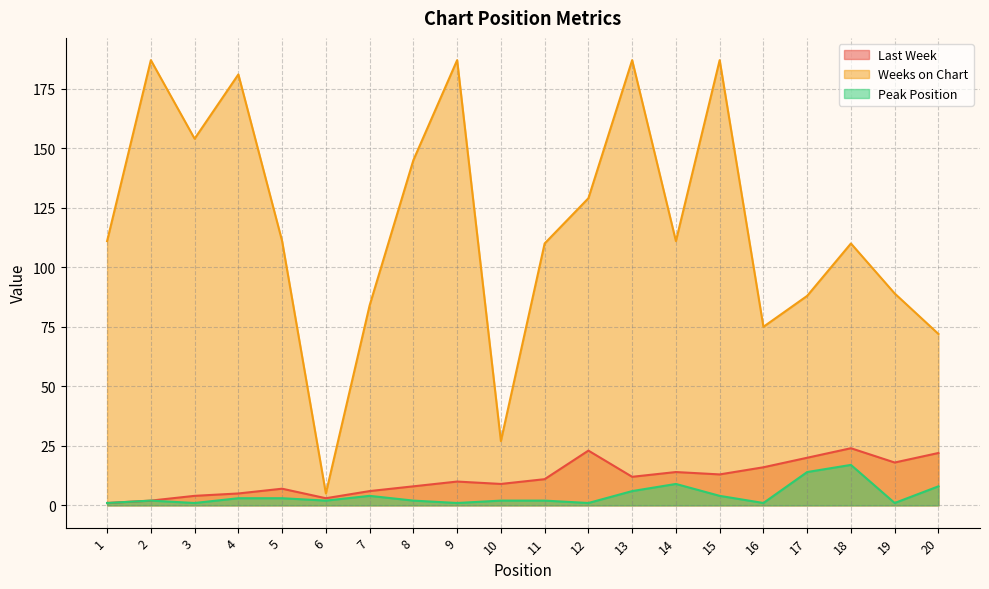

What is the value of the Last Week point at the 12th from the left?

23